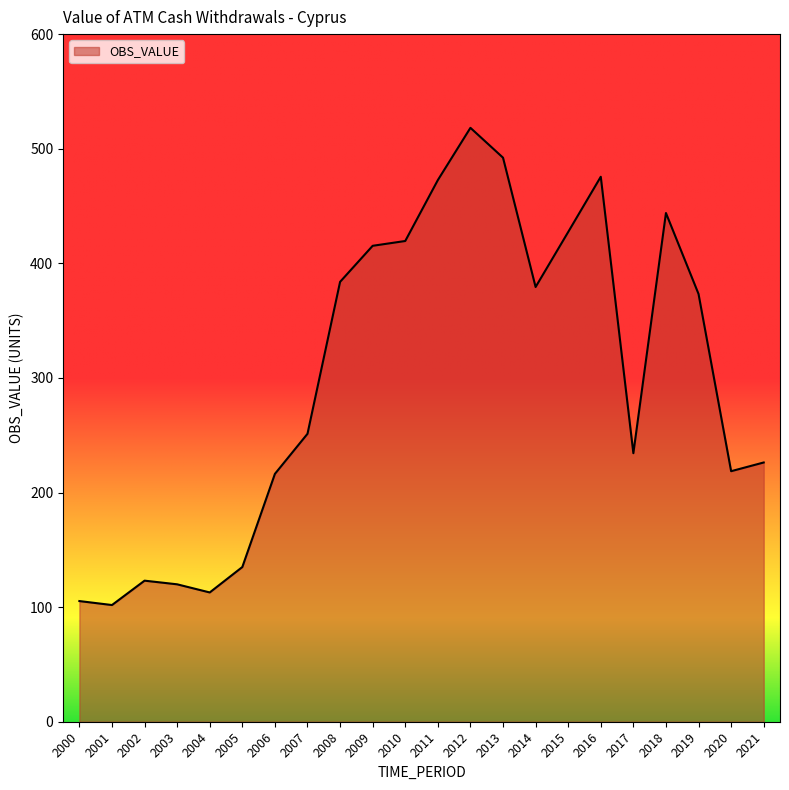

What is the change in value from 2010 to 2015?

+7.9